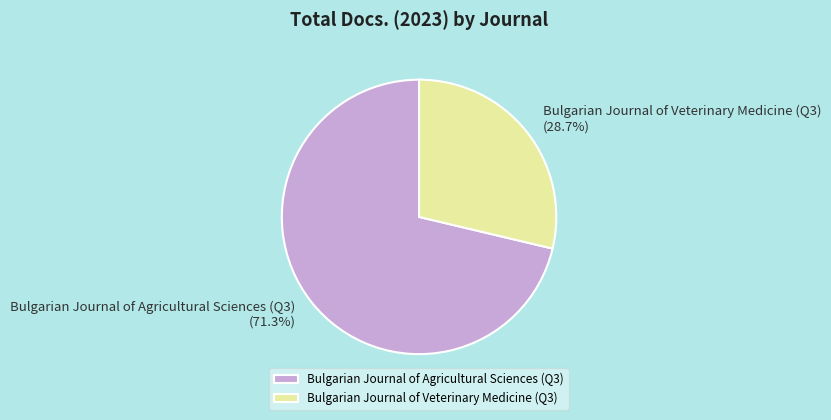

The Bulgarian Journal of Agricultural Sciences (Q3) slice represents 71% of the pie. True or false?

True